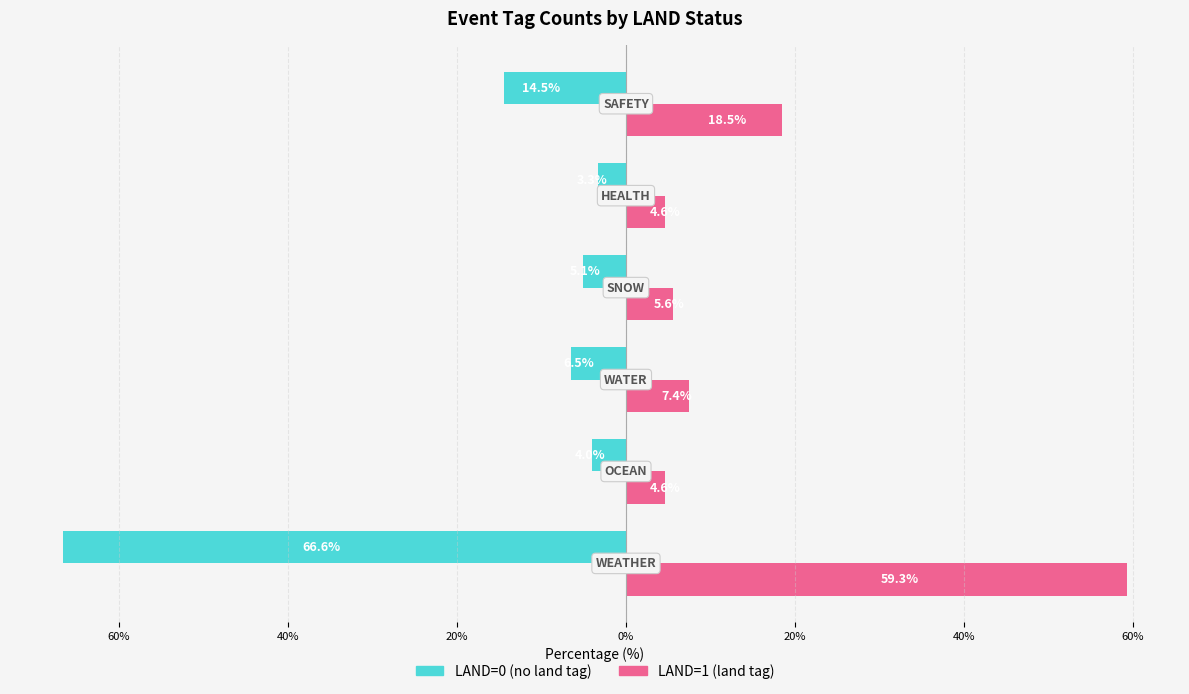

What are all the series names shown in the legend?

LAND=0 (no land tag), LAND=1 (land tag)